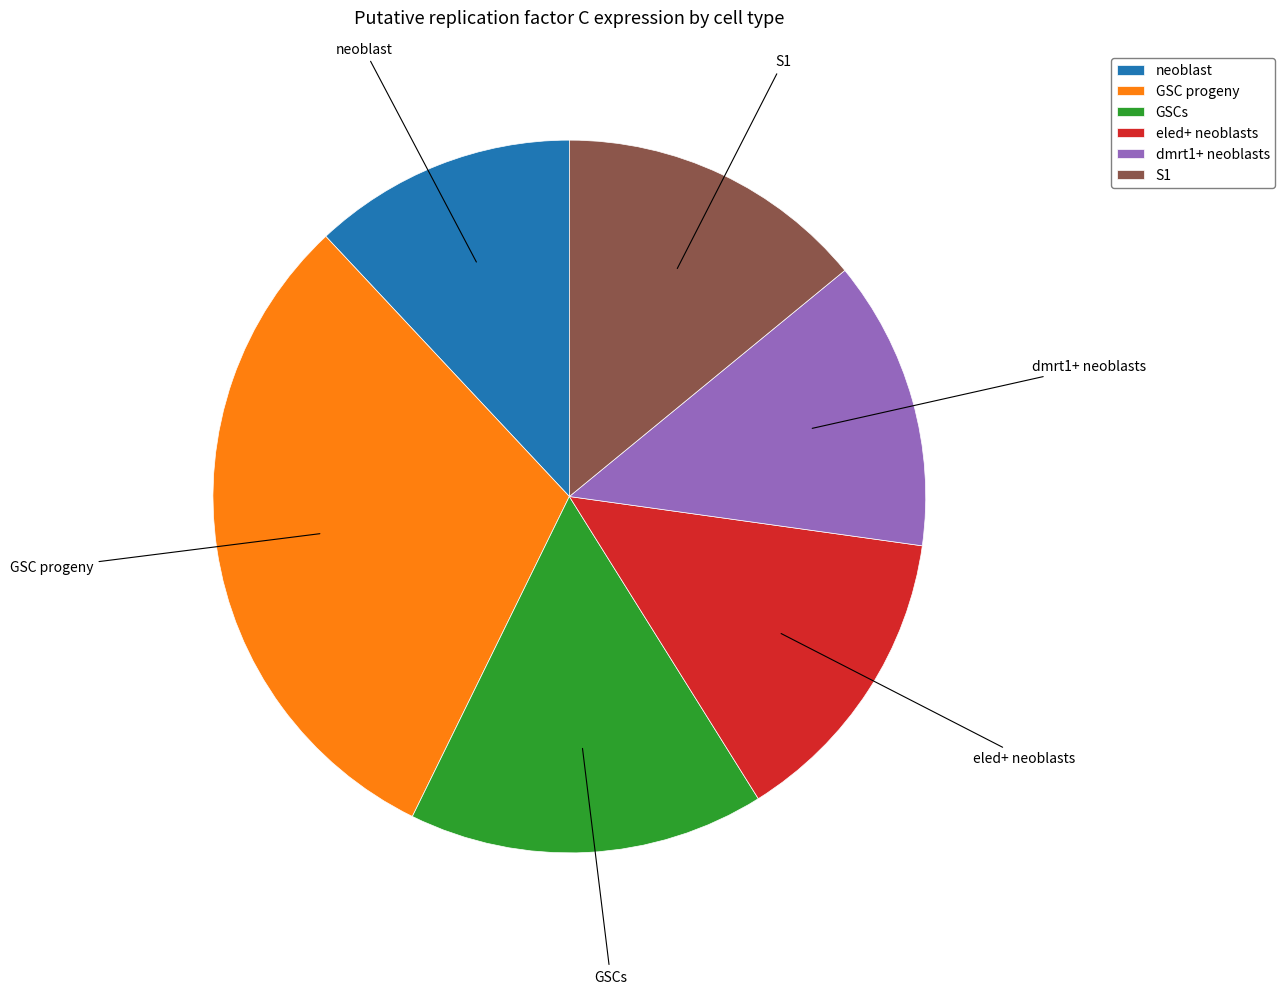

Is the sum of GSCs and eled+ neoblasts greater than half?

No